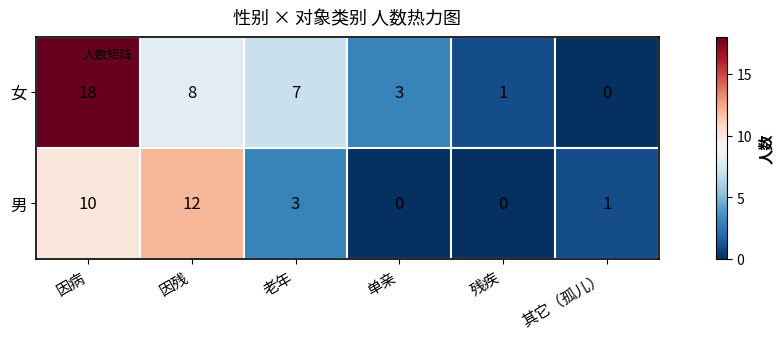

At which category does the chart reach its peak across all series?

因病